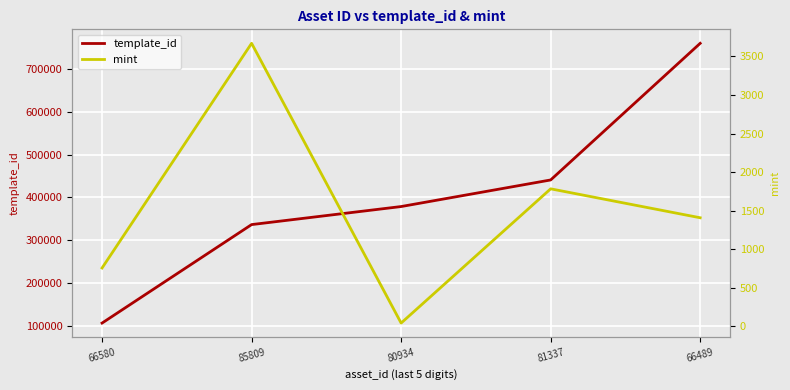

The template_id series shows 760016 at 66489. True or false?

True